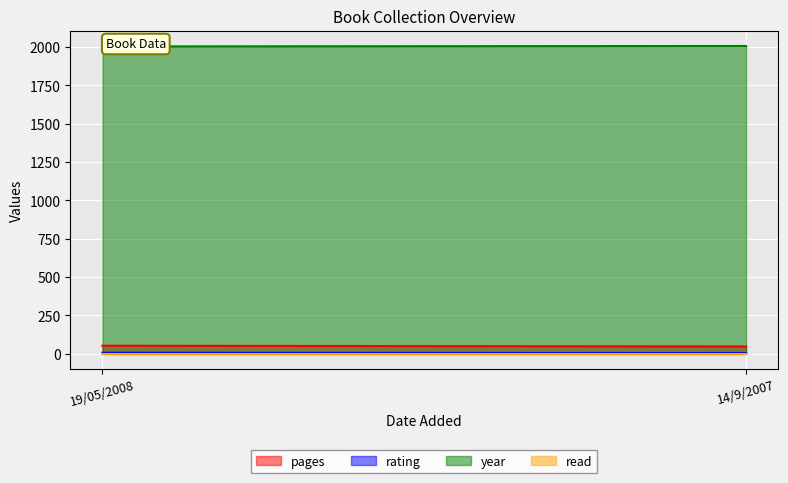

Reading right to left, what are all the values shown in this chart?

pages: 48	53
rating: 5	7
year: 2007	2004
read: 1	1